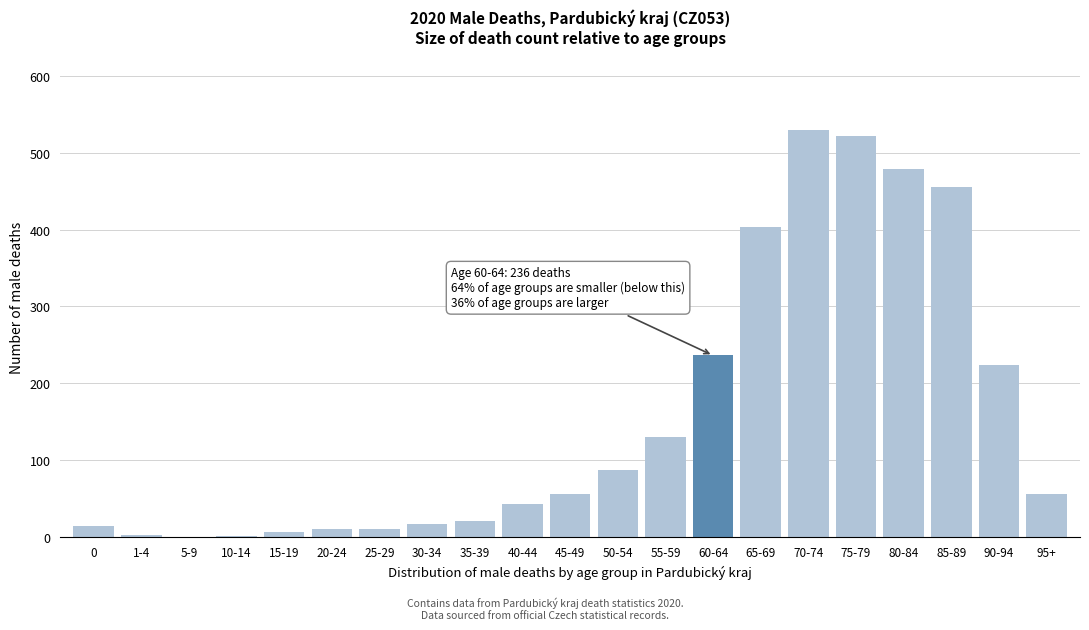

Is it true that the value at 95+ is 55?

True